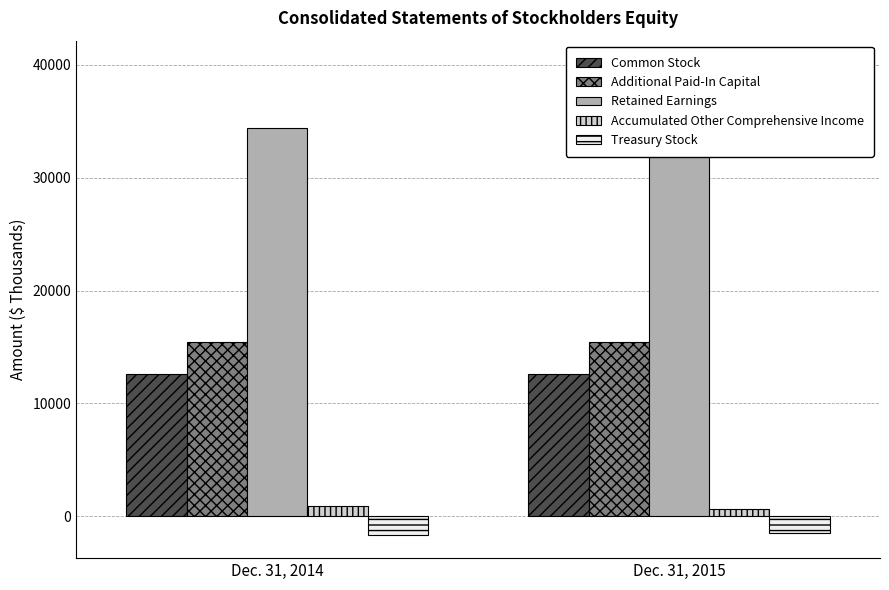

True or false: Common Stock has a value of 12569 at Dec. 31, 2015.

True